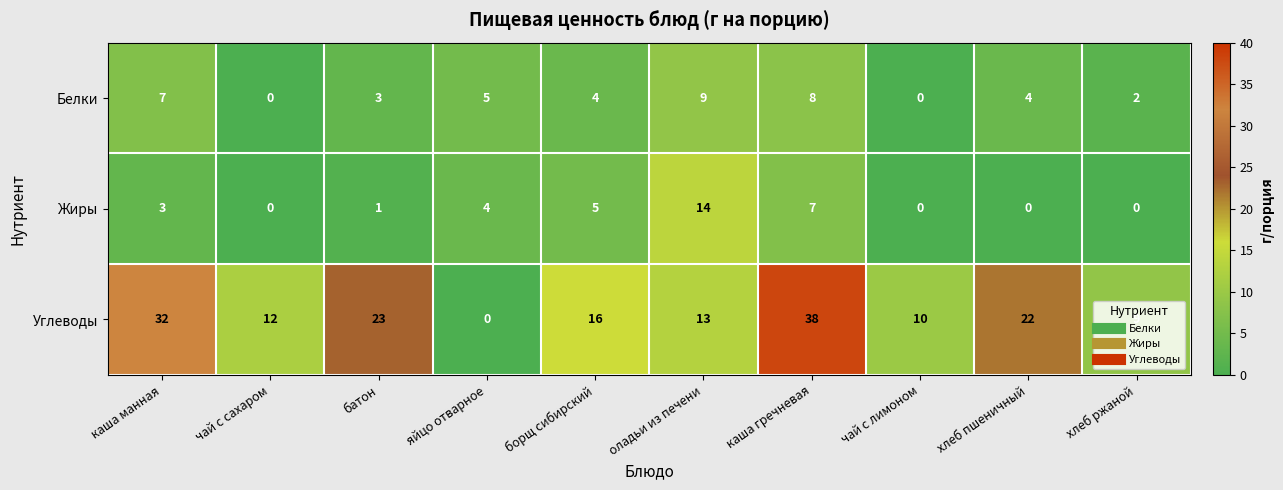

What value does the Углеводы series have at хлеб ржаной, to the nearest 10?

10